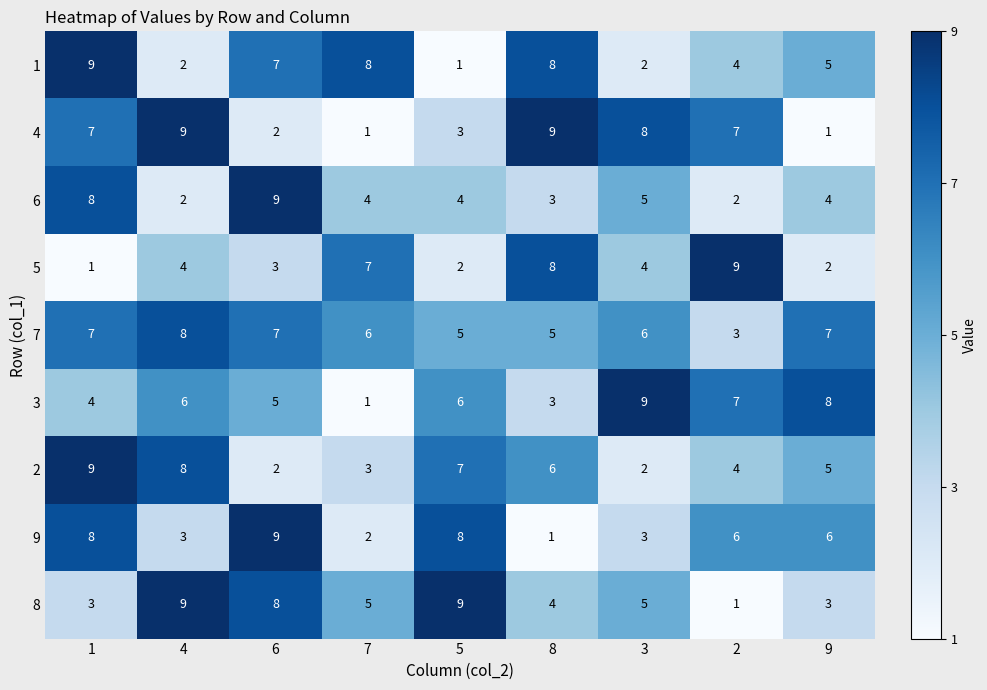

How many data points in 7 are less than 6?

3